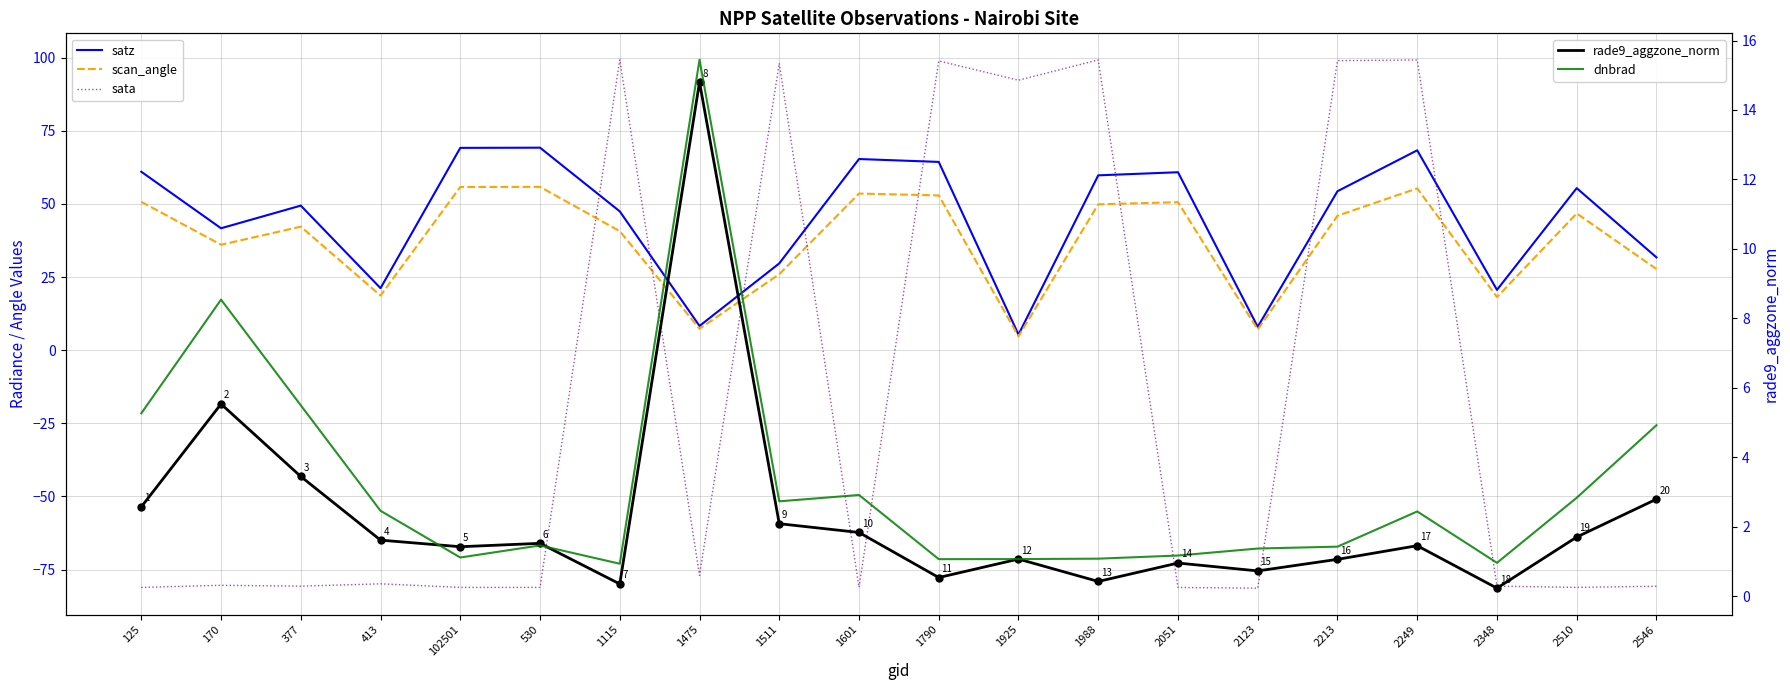

Reading left to right, list all the values displayed in this chart.

satz: 125=61.0	170=41.7	377=49.4	413=21.2	102501=69.2	530=69.2	1115=47.5	1475=8.3	1511=29.7	1601=65.4	1790=64.4	1925=5.3	1988=59.8	2051=60.8	2123=8.0	2213=54.3	2249=68.3	2348=20.6	2510=55.4	2546=31.7
scan_angle: 125=50.7	170=36.0	377=42.2	413=18.7	102501=55.8	530=55.8	1115=40.7	1475=7.3	1511=26.0	1601=53.5	1790=52.9	1925=4.7	1988=49.9	2051=50.6	2123=7.1	2213=46.0	2249=55.3	2348=18.2	2510=46.8	2546=27.7
sata: 125=-81.1	170=-80.4	377=-80.7	413=-79.9	102501=-81.1	530=-81.1	1115=99.3	1475=-77.0	1511=98.1	1601=-81.0	1790=98.9	1925=92.3	1988=99.2	2051=-81.1	2123=-81.4	2213=99.0	2249=99.2	2348=-80.7	2510=-81.1	2546=-80.7
rade9_aggzone_norm: 125=2.6	170=5.5	377=3.4	413=1.6	102501=1.4	530=1.5	1115=0.4	1475=14.8	1511=2.1	1601=1.8	1790=0.5	1925=1.1	1988=0.4	2051=1.0	2123=0.7	2213=1.1	2249=1.5	2348=0.2	2510=1.7	2546=2.8
rade9_aggzone_norm markers: 125=2.6	170=5.5	377=3.4	413=1.6	102501=1.4	530=1.5	1115=0.4	1475=14.8	1511=2.1	1601=1.8	1790=0.5	1925=1.1	1988=0.4	2051=1.0	2123=0.7	2213=1.1	2249=1.5	2348=0.2	2510=1.7	2546=2.8
dnbrad: 125=5.3	170=8.5	377=5.5	413=2.5	102501=1.1	530=1.5	1115=0.9	1475=15.4	1511=2.7	1601=2.9	1790=1.1	1925=1.1	1988=1.1	2051=1.2	2123=1.4	2213=1.4	2249=2.4	2348=1.0	2510=2.8	2546=4.9